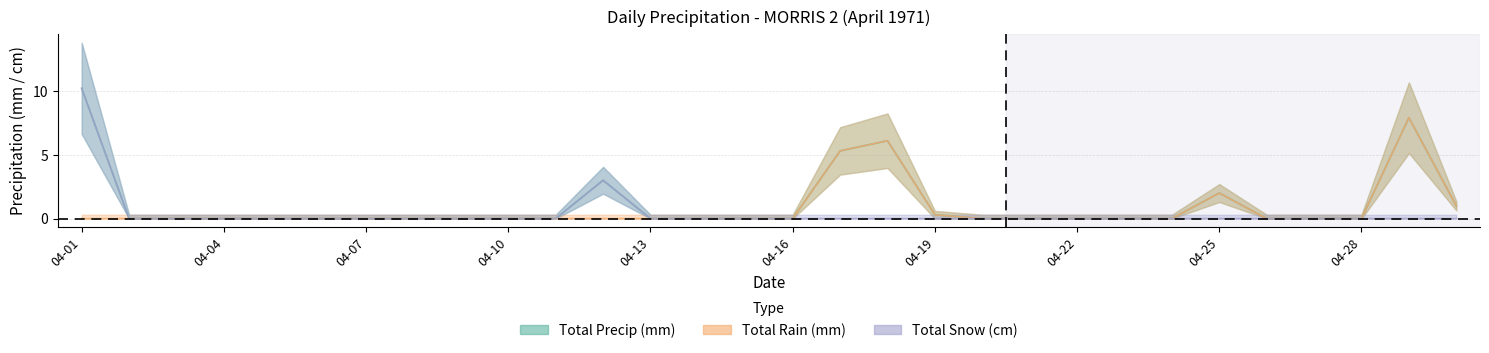

At which label is Total Precip (mm) closest to 5?

04-17